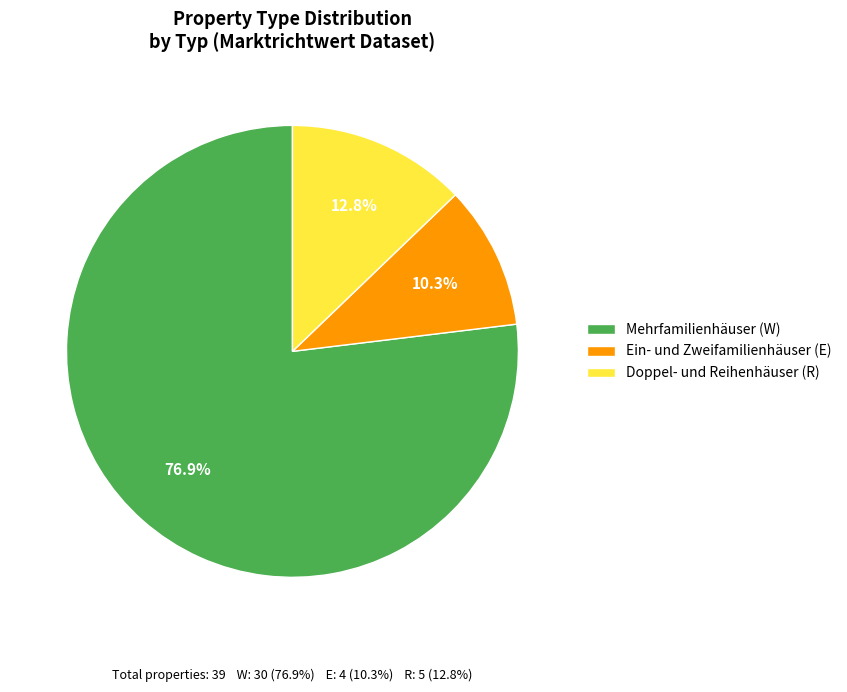

Which slice is the largest?

Mehrfamilienhäuser (W)